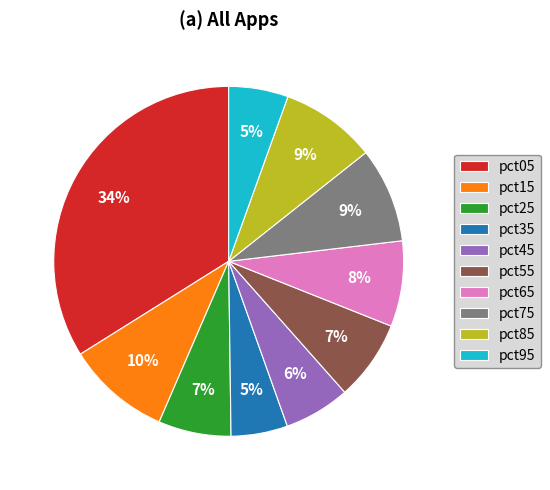

Does pct65 account for over 50% of the chart?

No